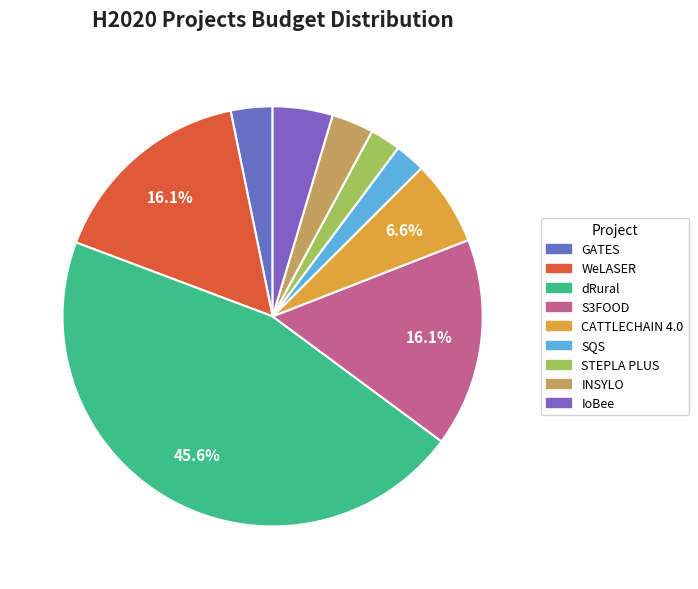

How many slices are in this pie chart?

9